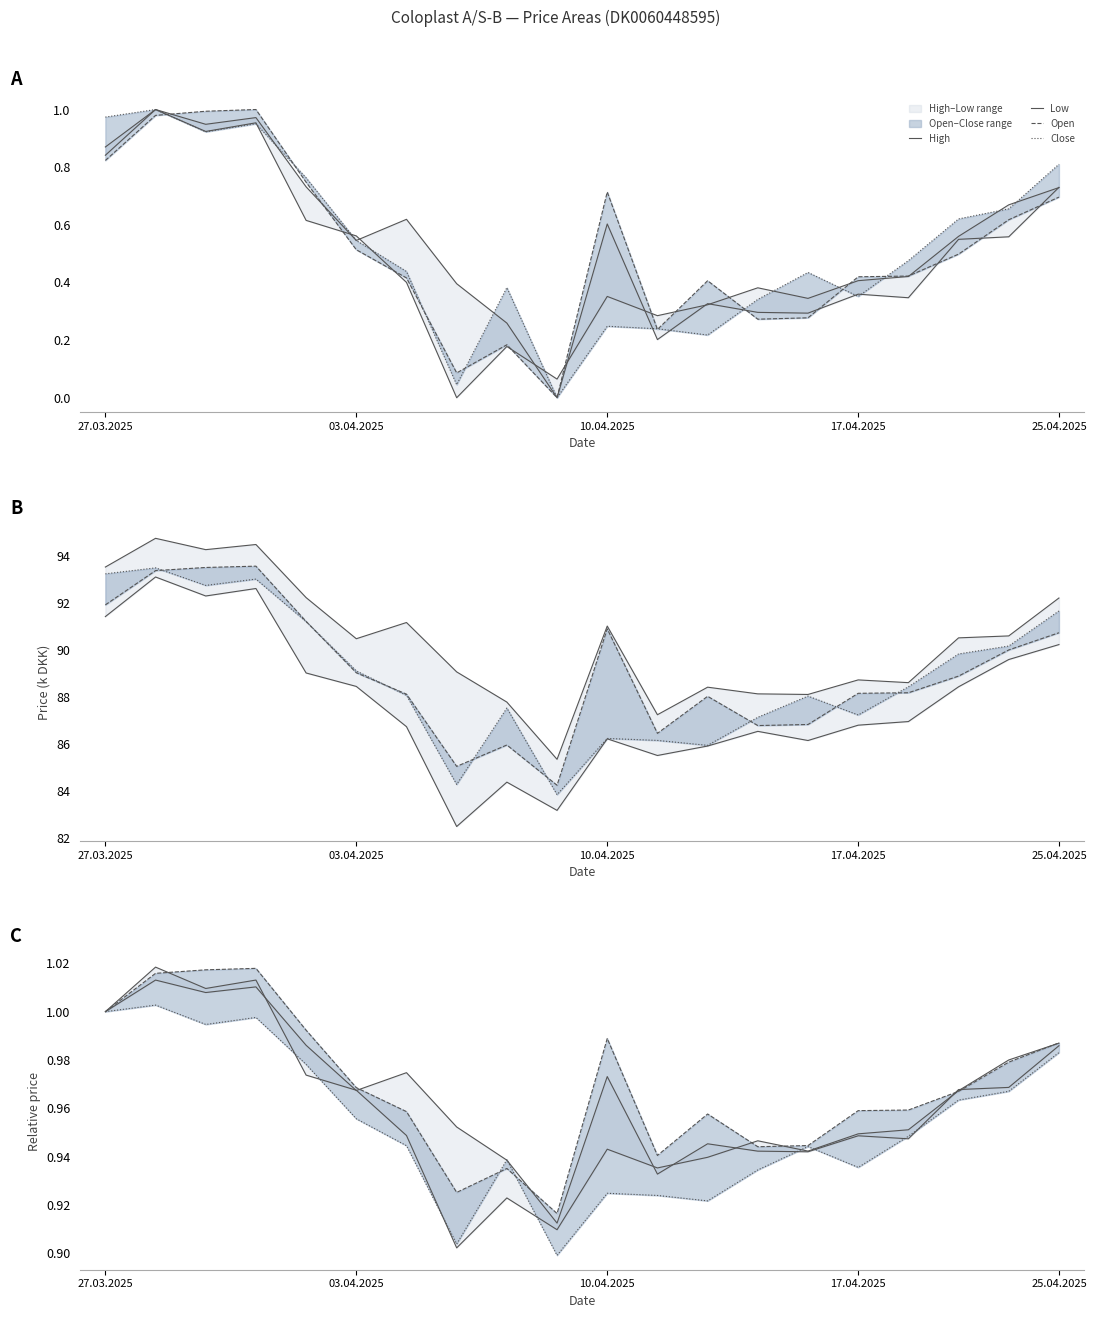

Is it true that High equals 1.3 at 17.04.2025?

False